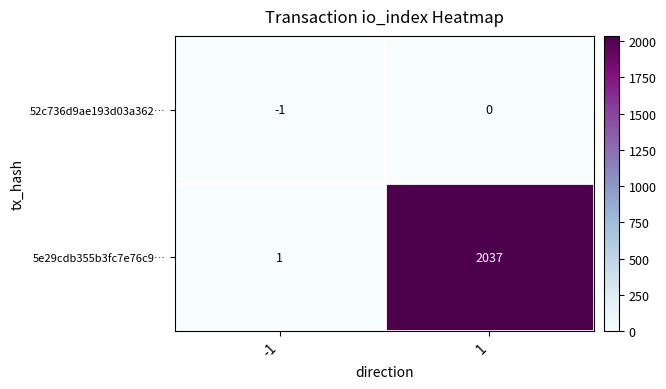

Reading left to right, transcribe all the data shown in this chart.

52c736d9ae193d03a362…: -1=-1	1=0
5e29cdb355b3fc7e76c9…: -1=1	1=2037